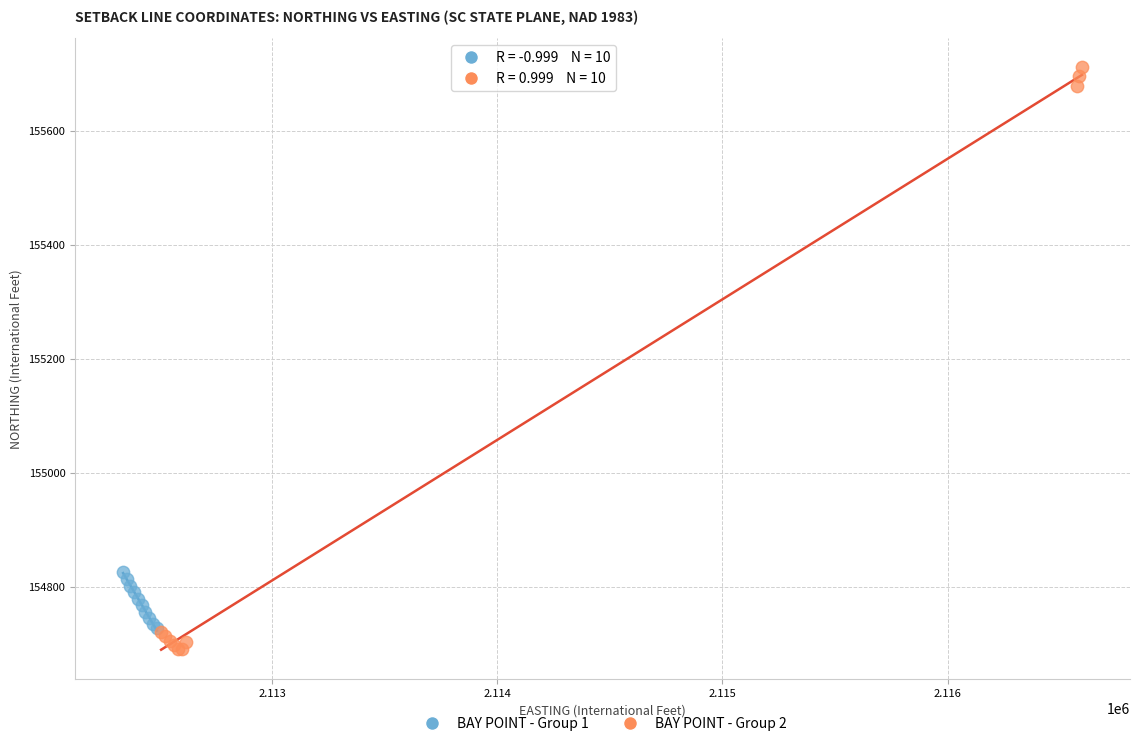

Which series has the largest Y range (max minus min)?

BAY POINT - Group 2